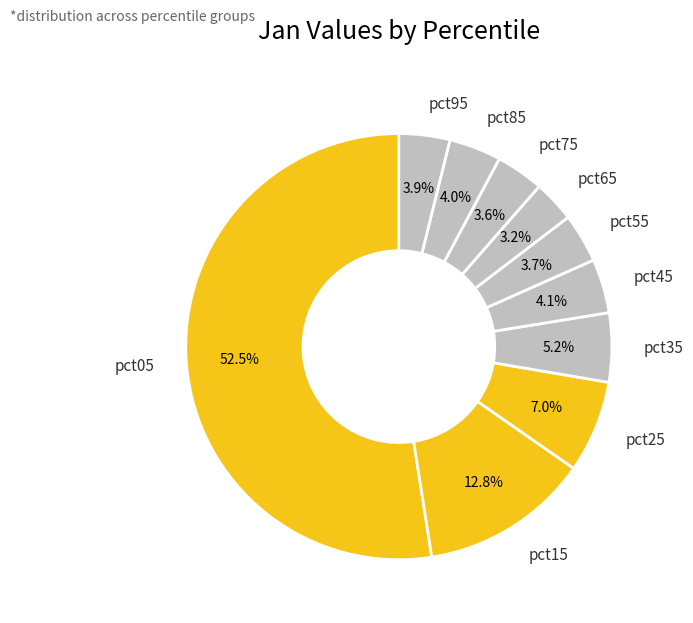

Is there a majority slice in this chart?

Yes